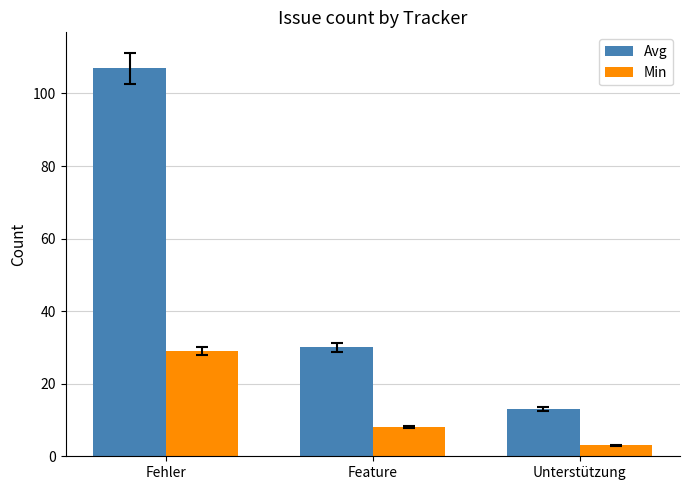

Which label corresponds to the smallest value in the chart?

Unterstützung